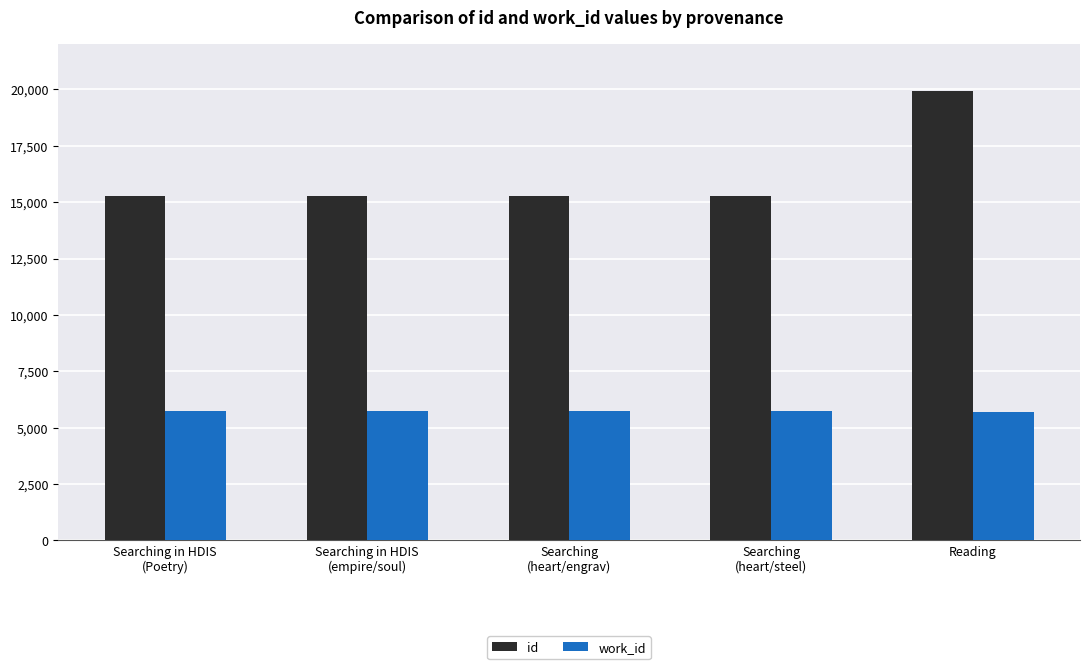

What is the total value across all series at Reading?

25592